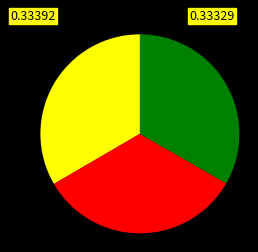

Is there a majority slice in this chart?

No